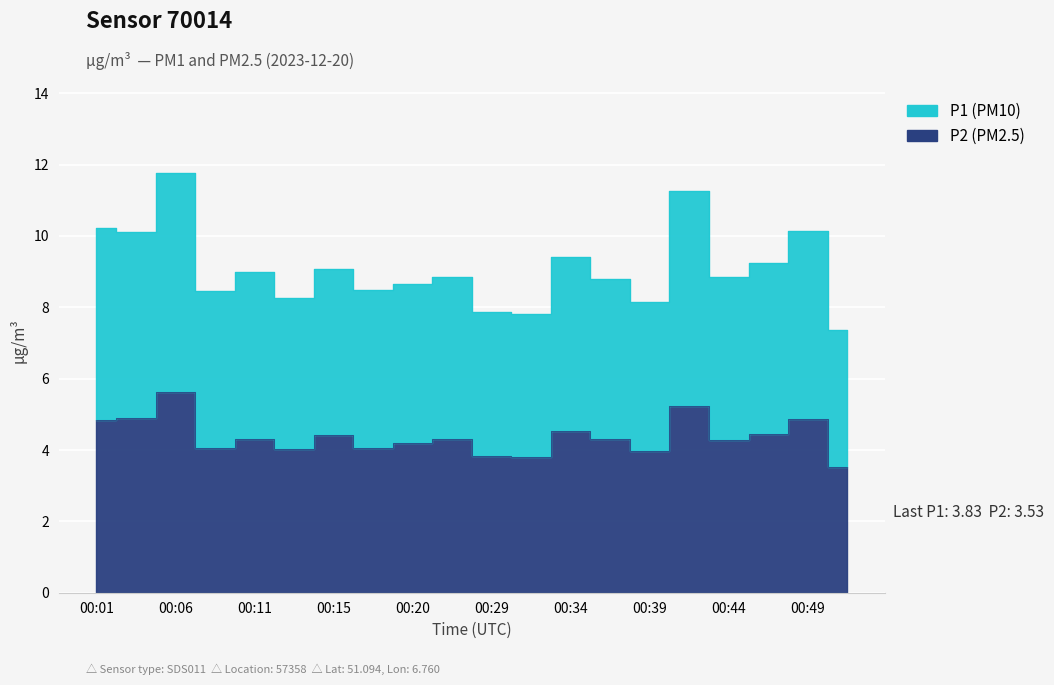

How many data points in P2 are above 4?

16